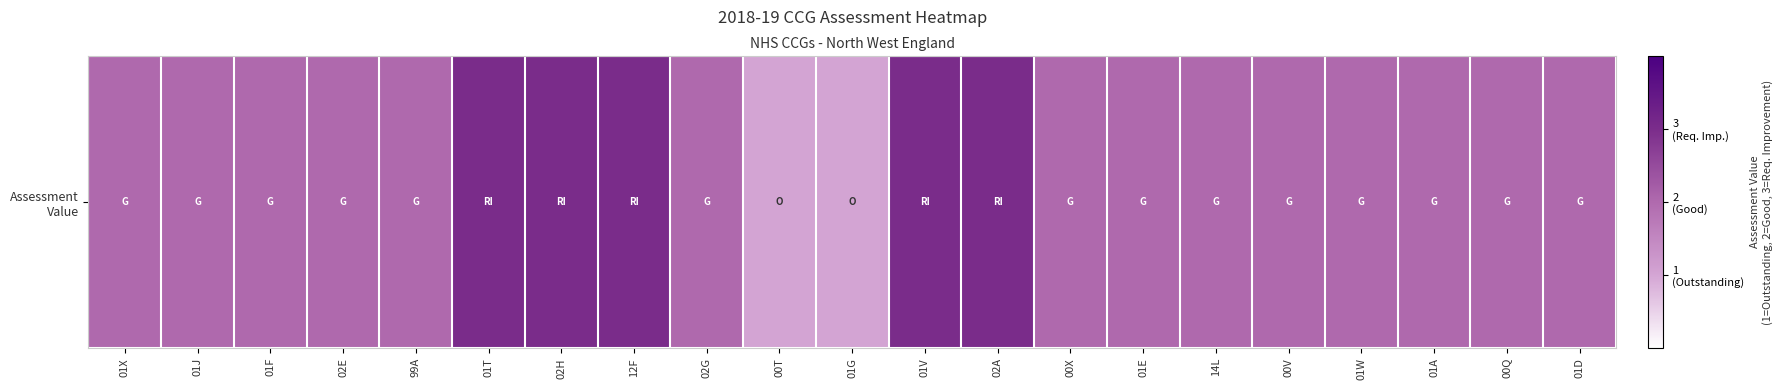

How many categories are shown in the chart?

21